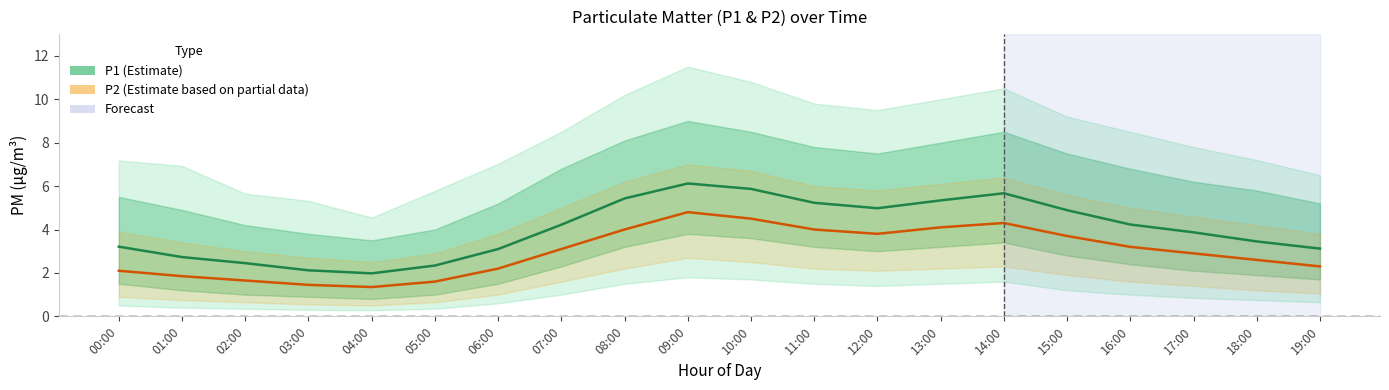

True or false: P2 (Estimate based on partial data) and P1 (Estimate) intersect in this chart.

False